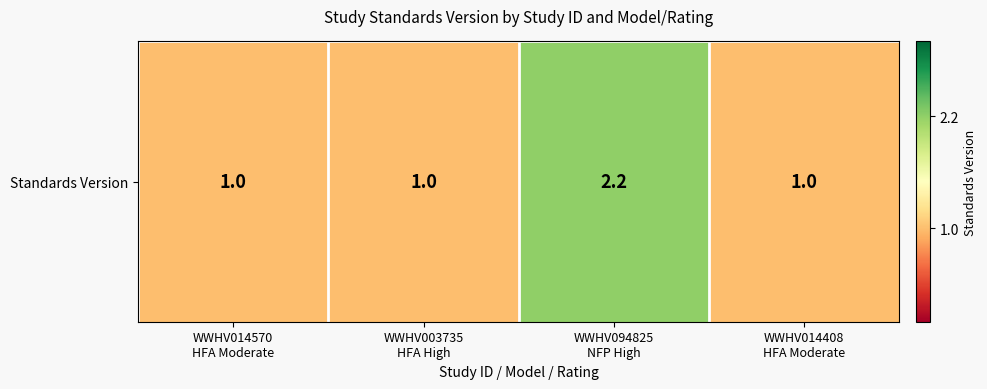

Reading left to right, extract all data points from this chart.

WWHV014570
HFA Moderate=1.0	WWHV003735
HFA High=1.0	WWHV094825
NFP High=2.2	WWHV014408
HFA Moderate=1.0